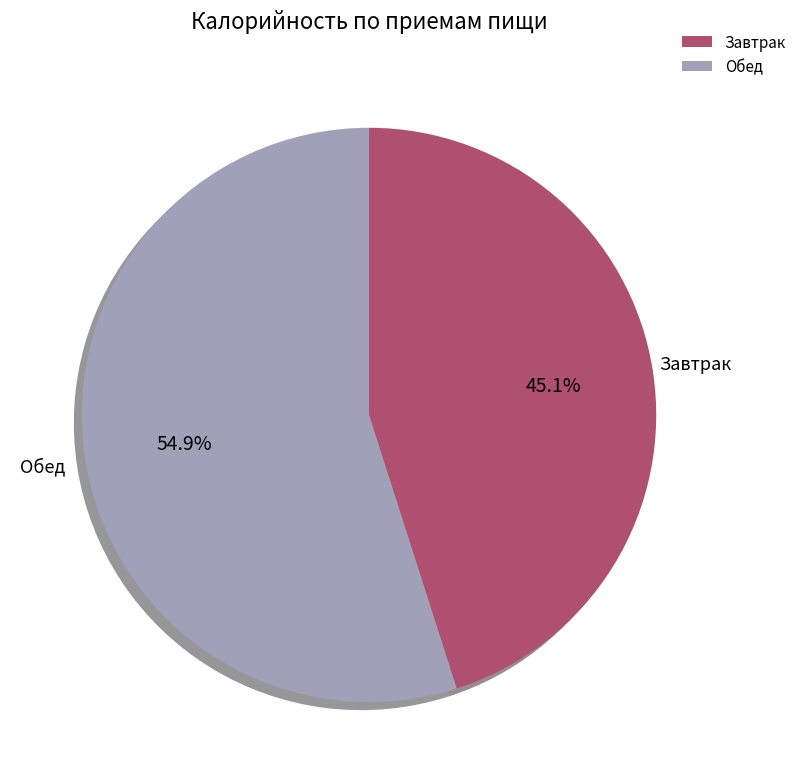

How many slices are in this pie chart?

2